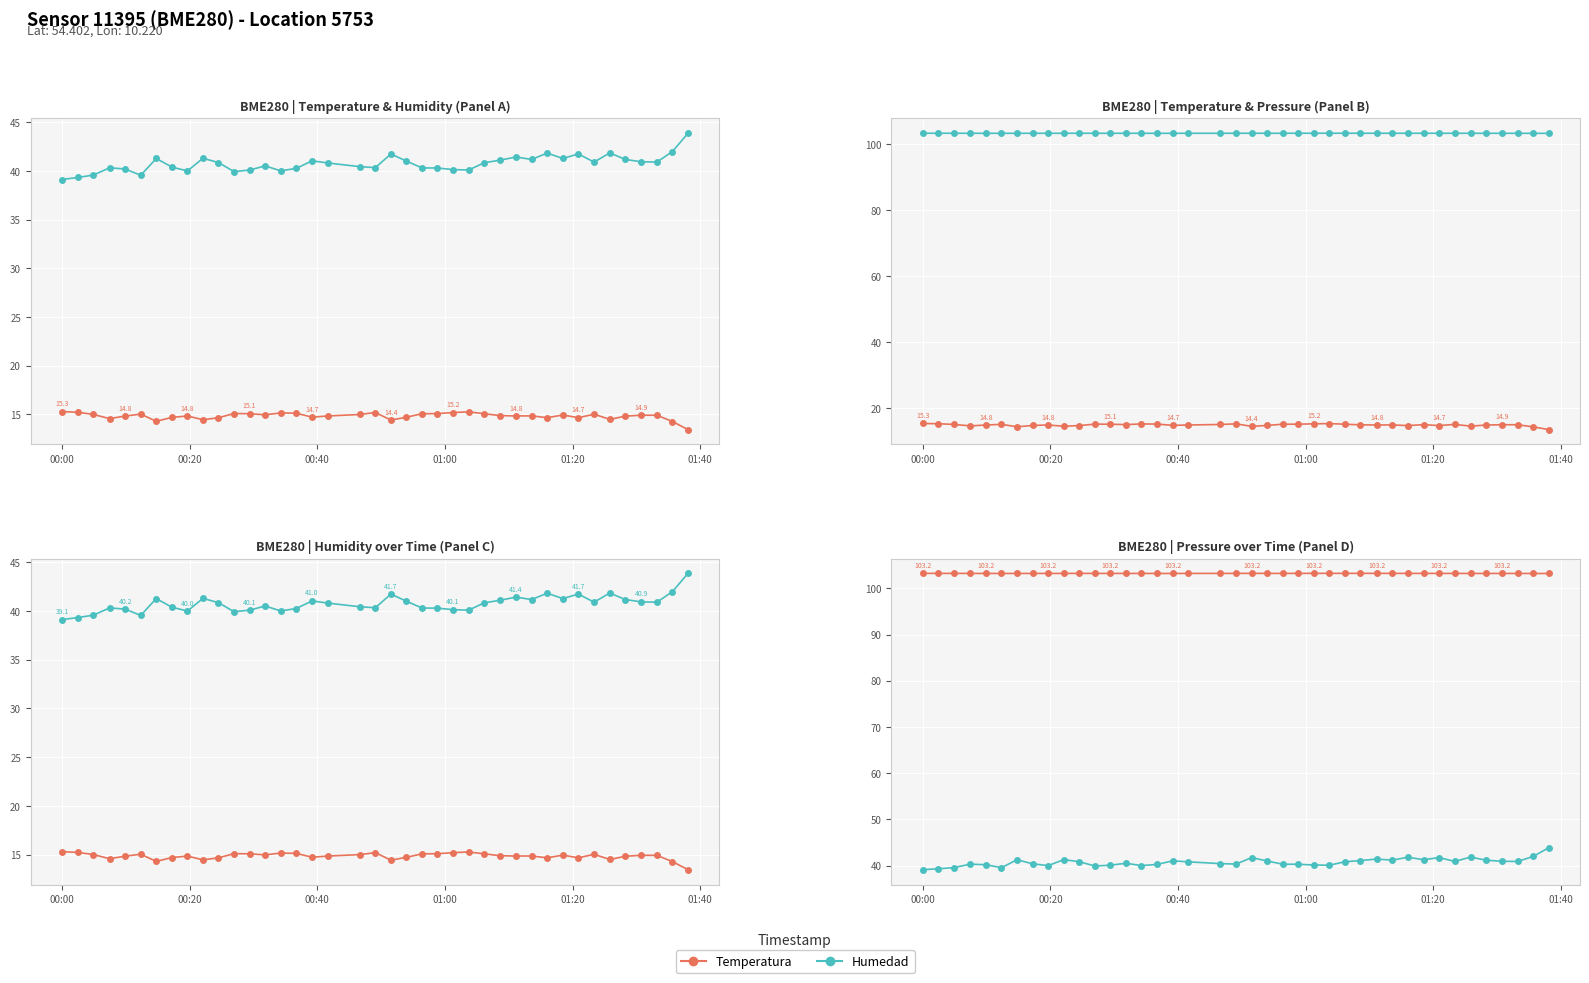

True or false: Temperature (°C) has more than 1 points higher than both neighbors.

True